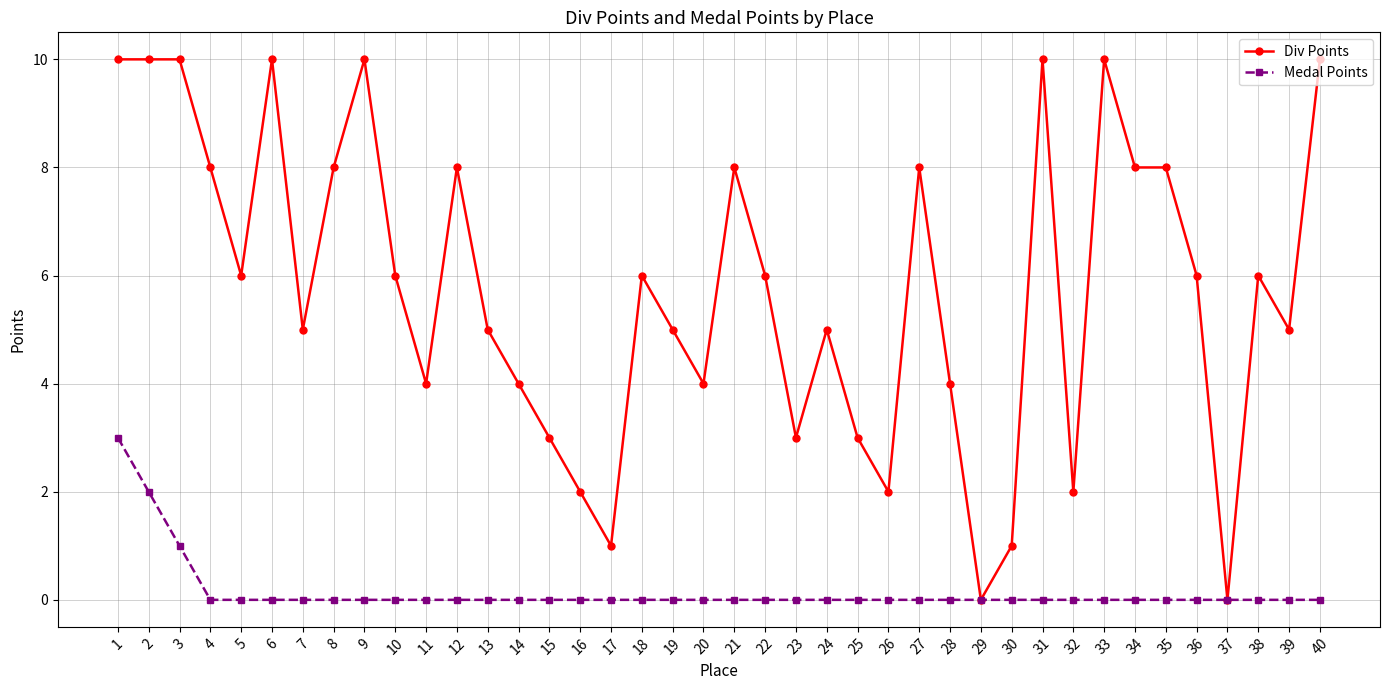

Reading left to right, list all the values displayed in this chart.

Div Points: 1=10	2=10	3=10	4=8	5=6	6=10	7=5	8=8	9=10	10=6	11=4	12=8	13=5	14=4	15=3	16=2	17=1	18=6	19=5	20=4	21=8	22=6	23=3	24=5	25=3	26=2	27=8	28=4	29=0	30=1	31=10	32=2	33=10	34=8	35=8	36=6	37=0	38=6	39=5	40=10
Medal Points: 1=3	2=2	3=1	4=0	5=0	6=0	7=0	8=0	9=0	10=0	11=0	12=0	13=0	14=0	15=0	16=0	17=0	18=0	19=0	20=0	21=0	22=0	23=0	24=0	25=0	26=0	27=0	28=0	29=0	30=0	31=0	32=0	33=0	34=0	35=0	36=0	37=0	38=0	39=0	40=0